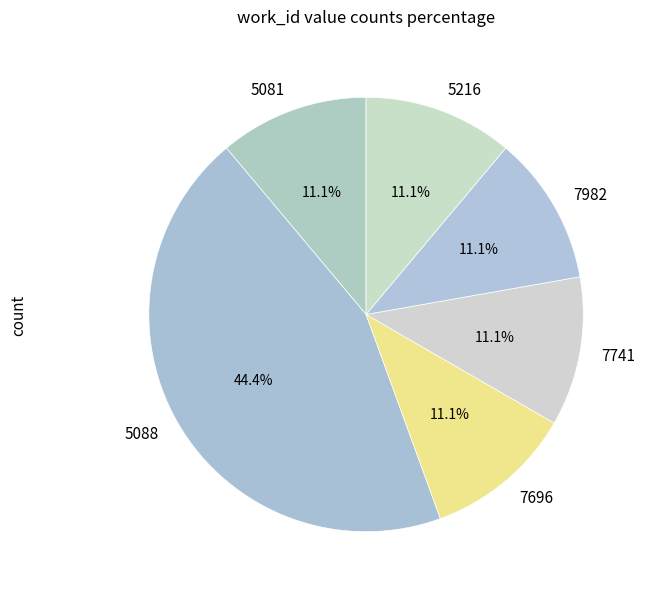

What percentage is NOT represented by 7741?

88.9%